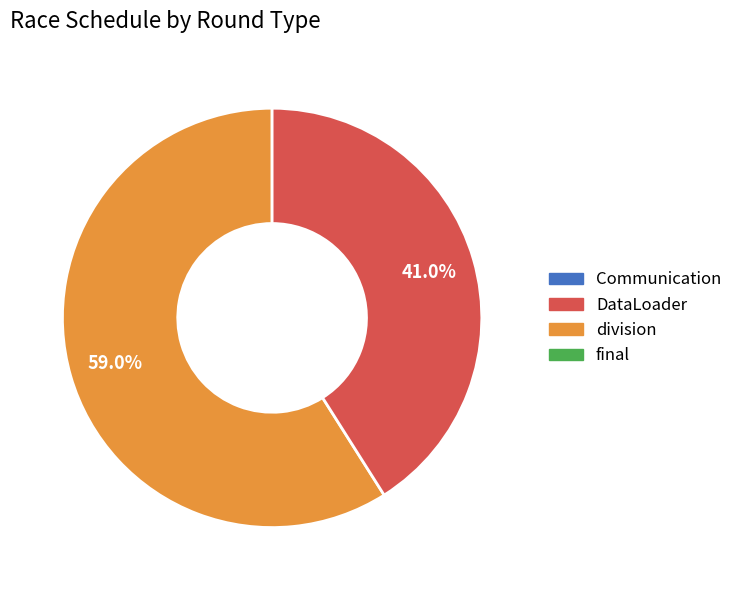

Is there a majority slice in this chart?

Yes